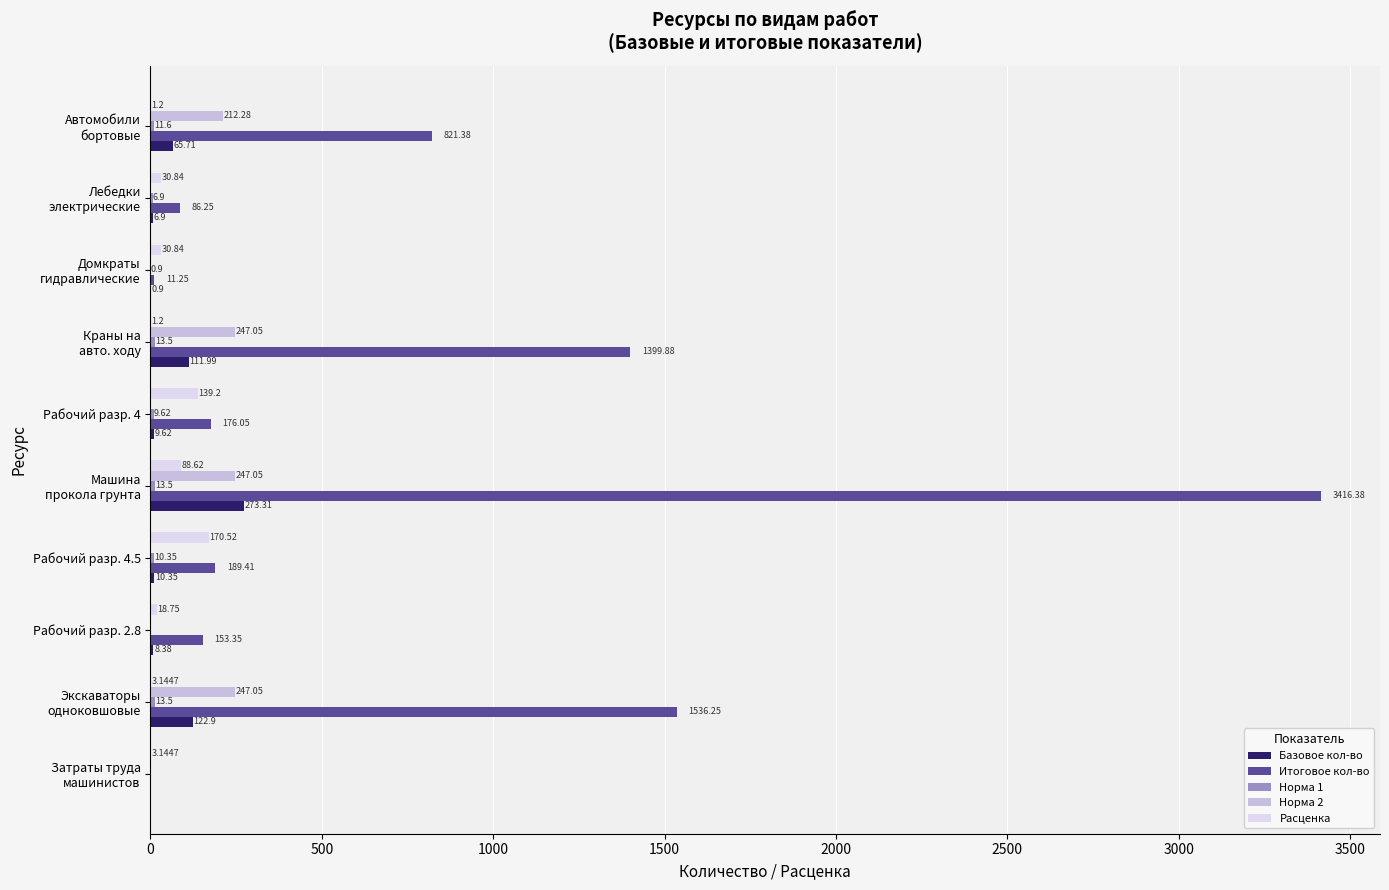

At how many categories does at least one series exceed 2116?

1